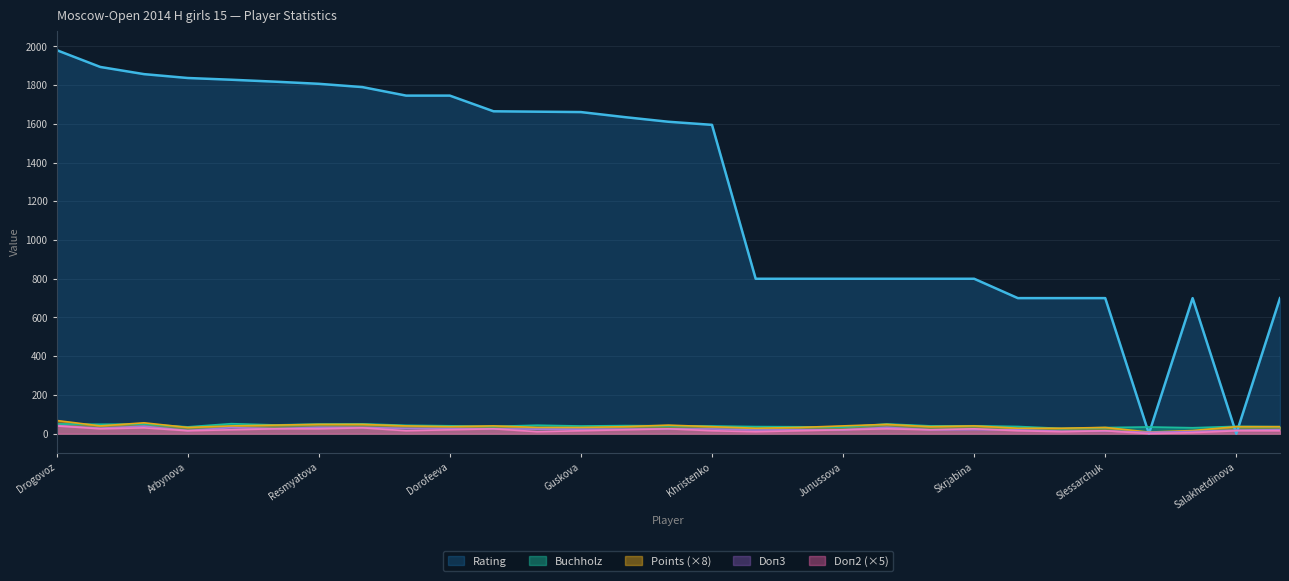

What is the maximum value for Buchholz?

51.5